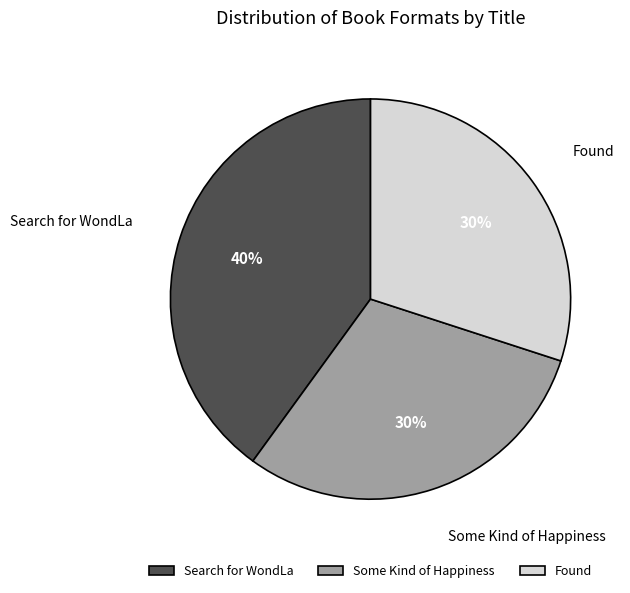

How many slices are in this pie chart?

3